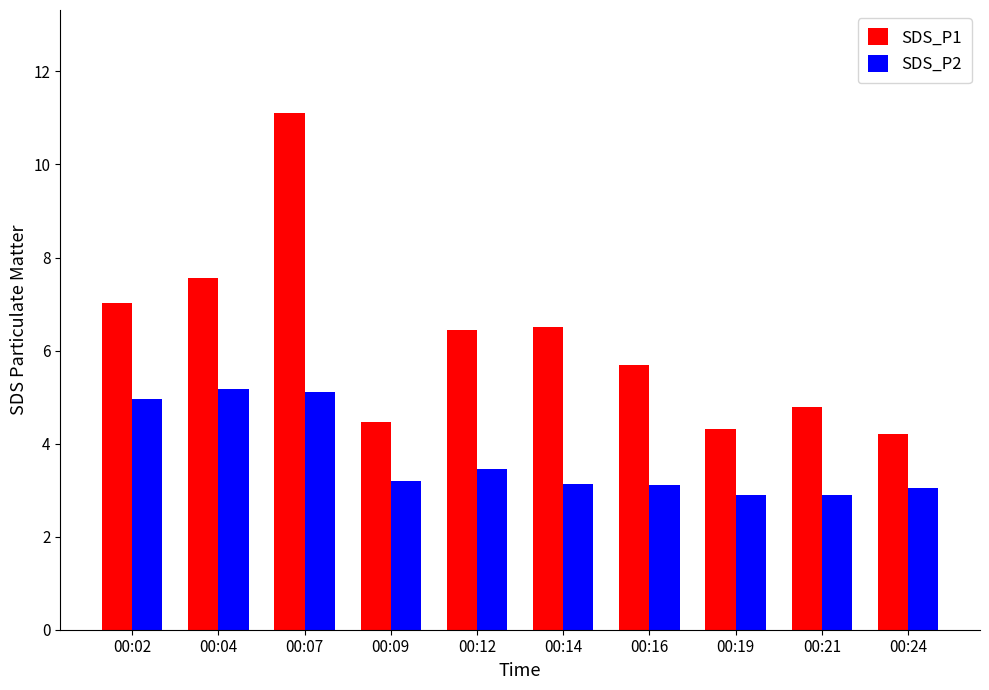

Which series has the largest range (max minus min)?

SDS_P1